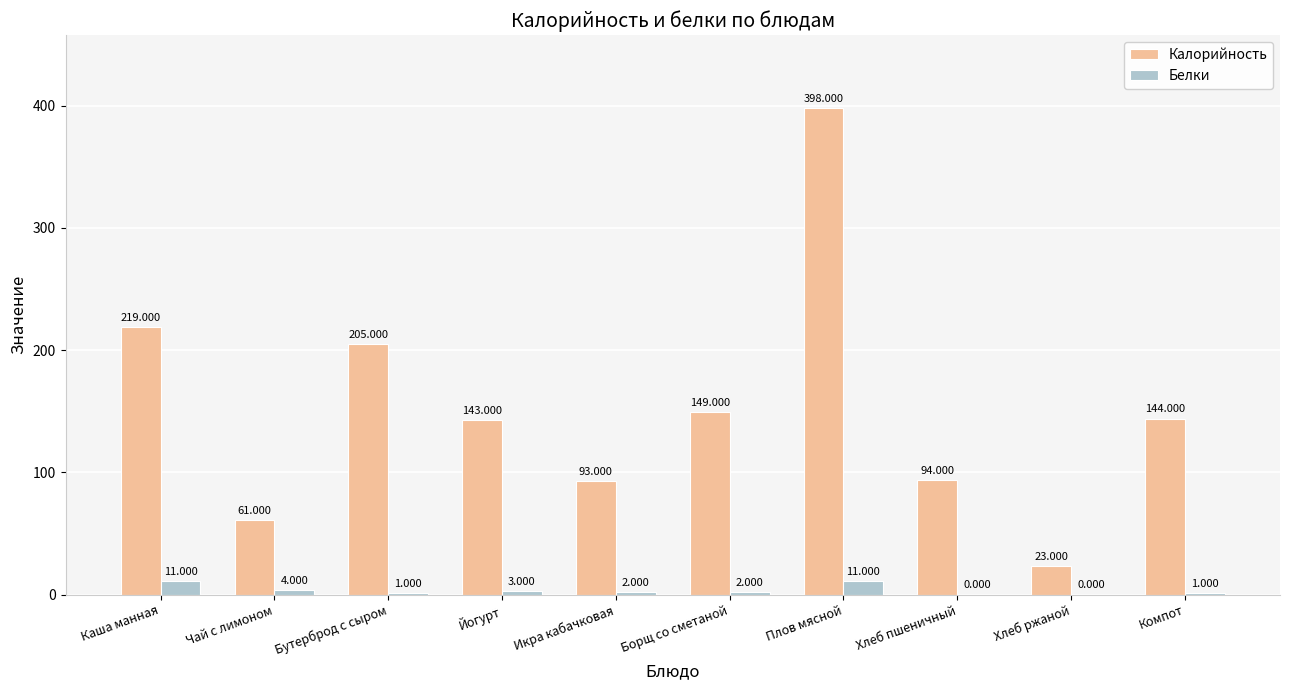

Between Плов мясной and Хлеб пшеничный, which series saw the biggest shift?

Калорийность